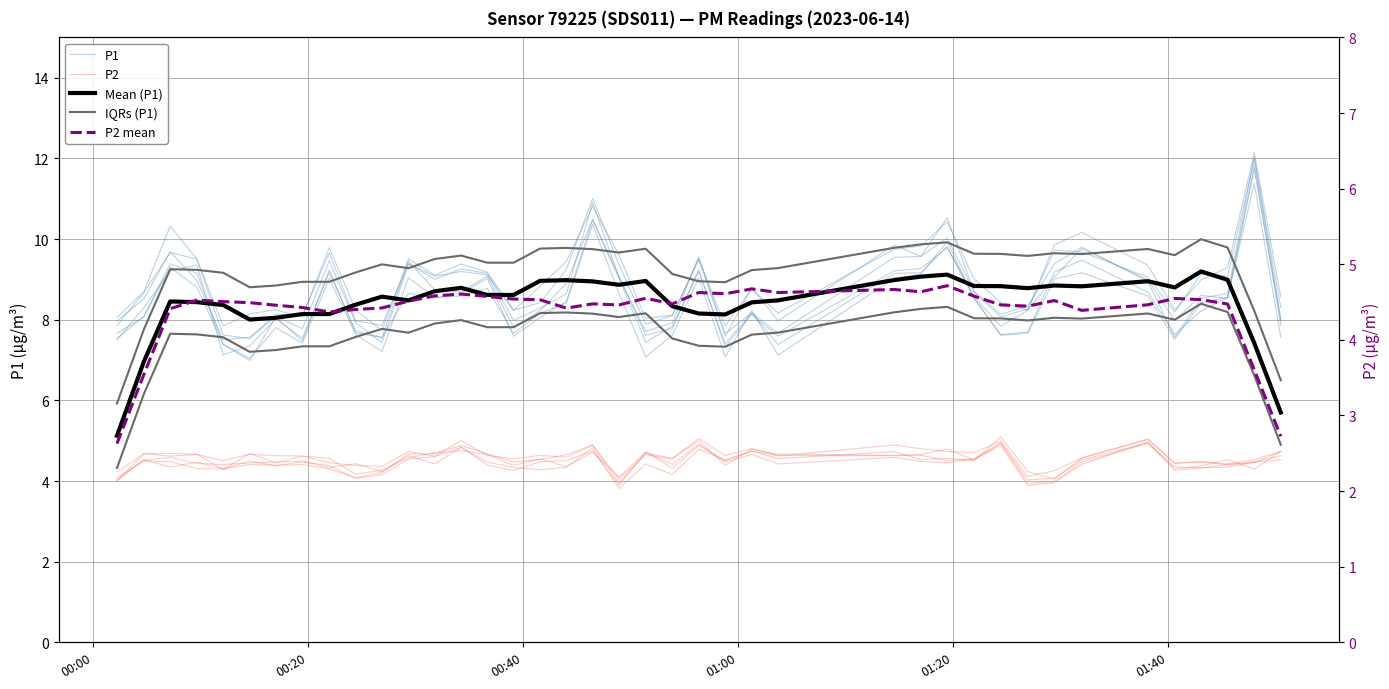

True or false: IQRs (P1) has more than 2 interior local peaks.

True